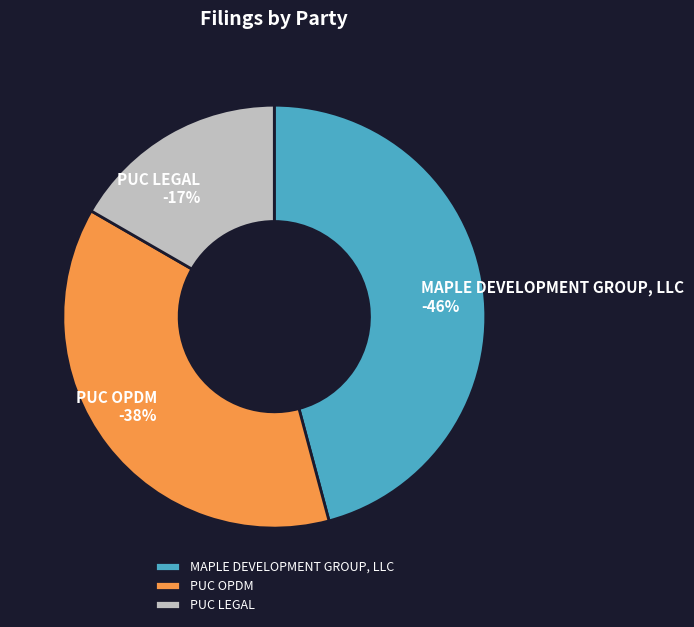

What is the largest slice in the pie chart?

MAPLE DEVELOPMENT GROUP, LLC